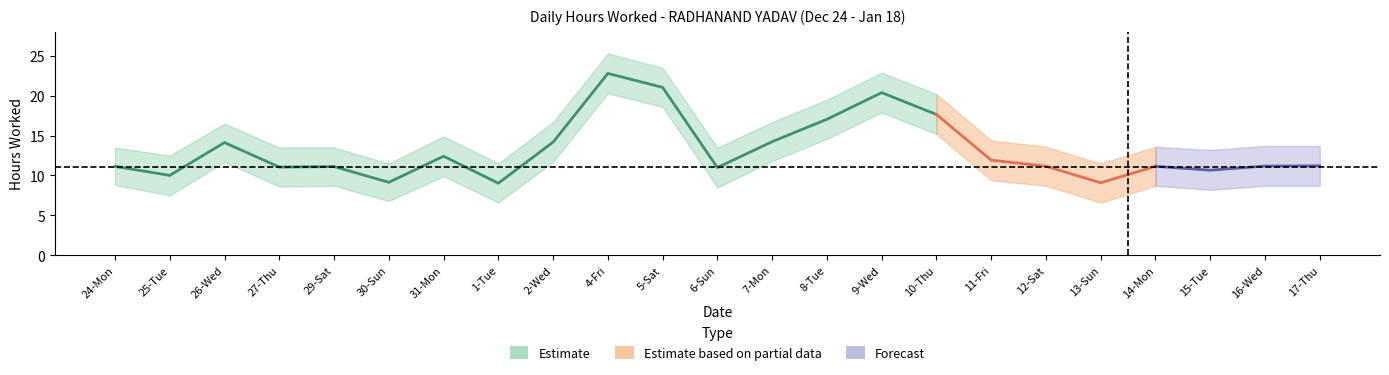

True or false: Lower Bound and Hours Worked cross at least once.

False